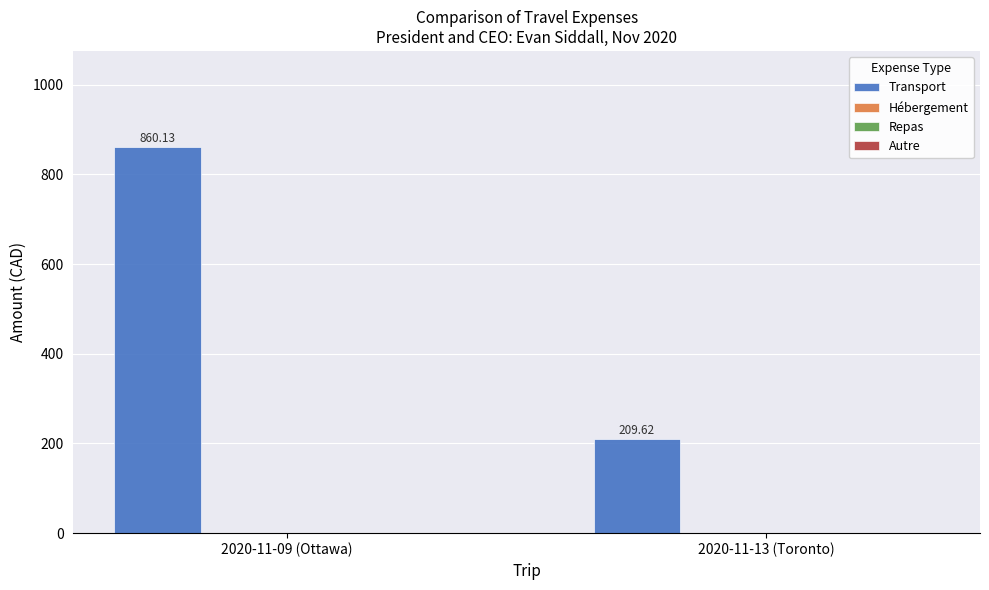

What is the sum of all values?

1069.8